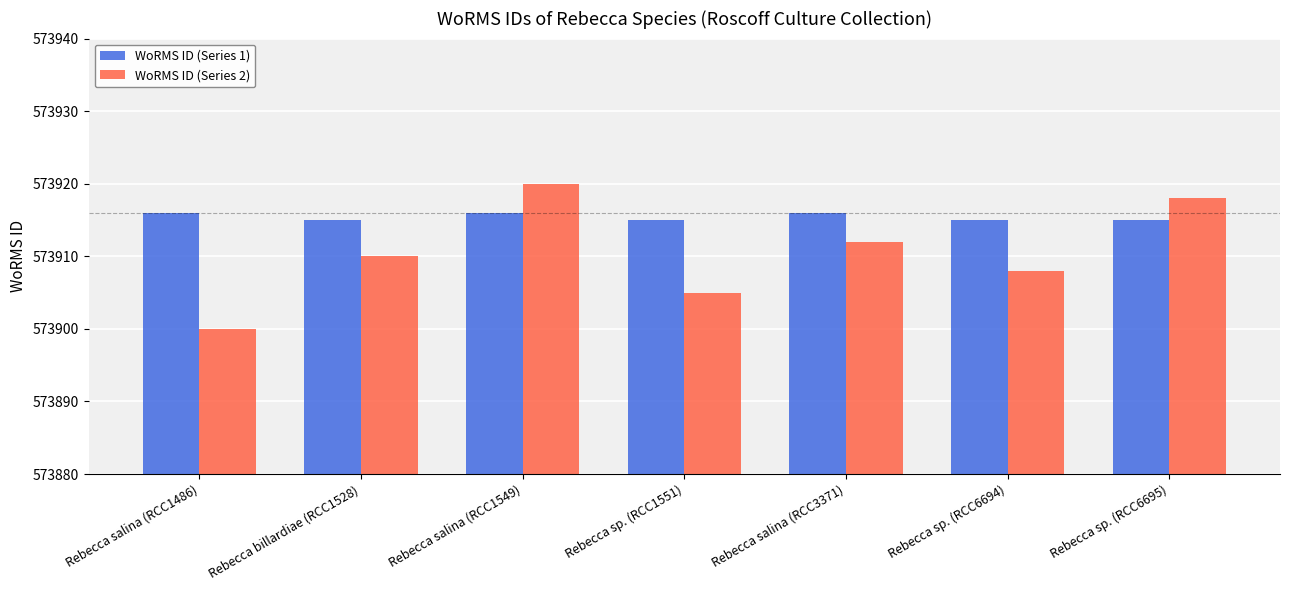

What is the smallest value displayed?

573900